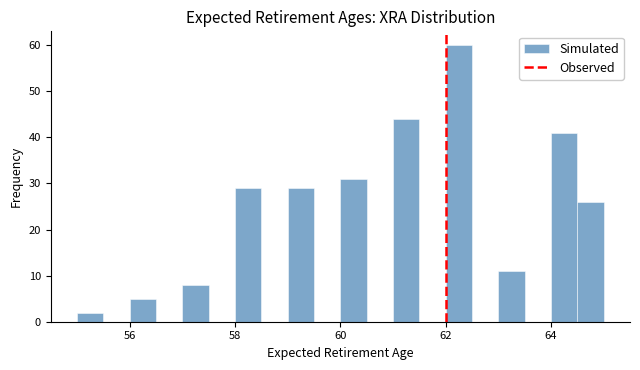

Read against the x-axis, roughly where is the centre of the tallest bar?

62.2